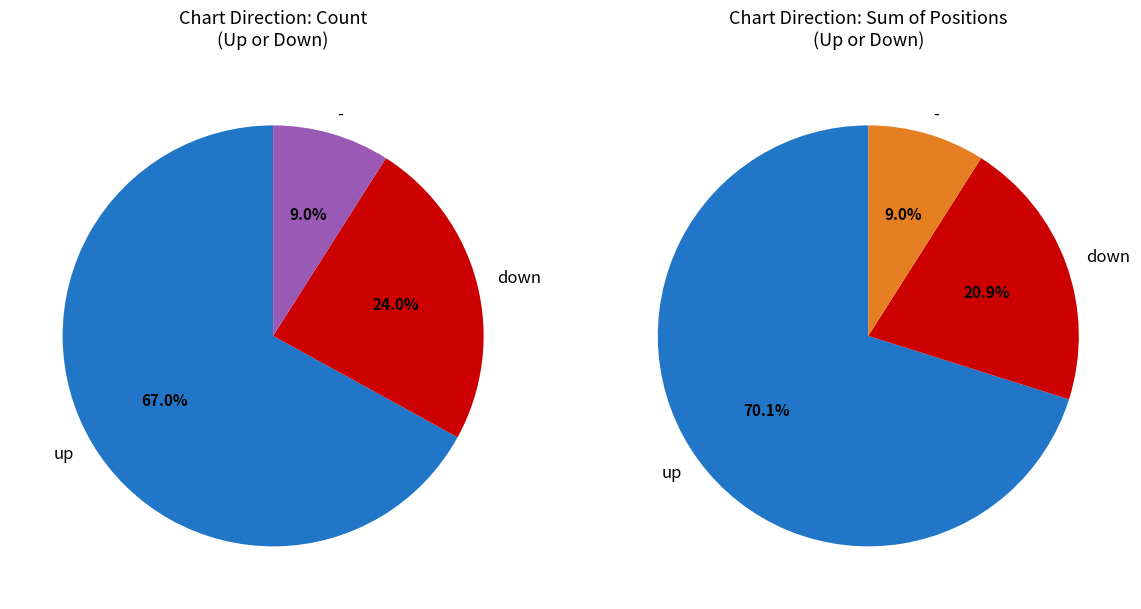

Is there a majority slice in this chart?

Yes